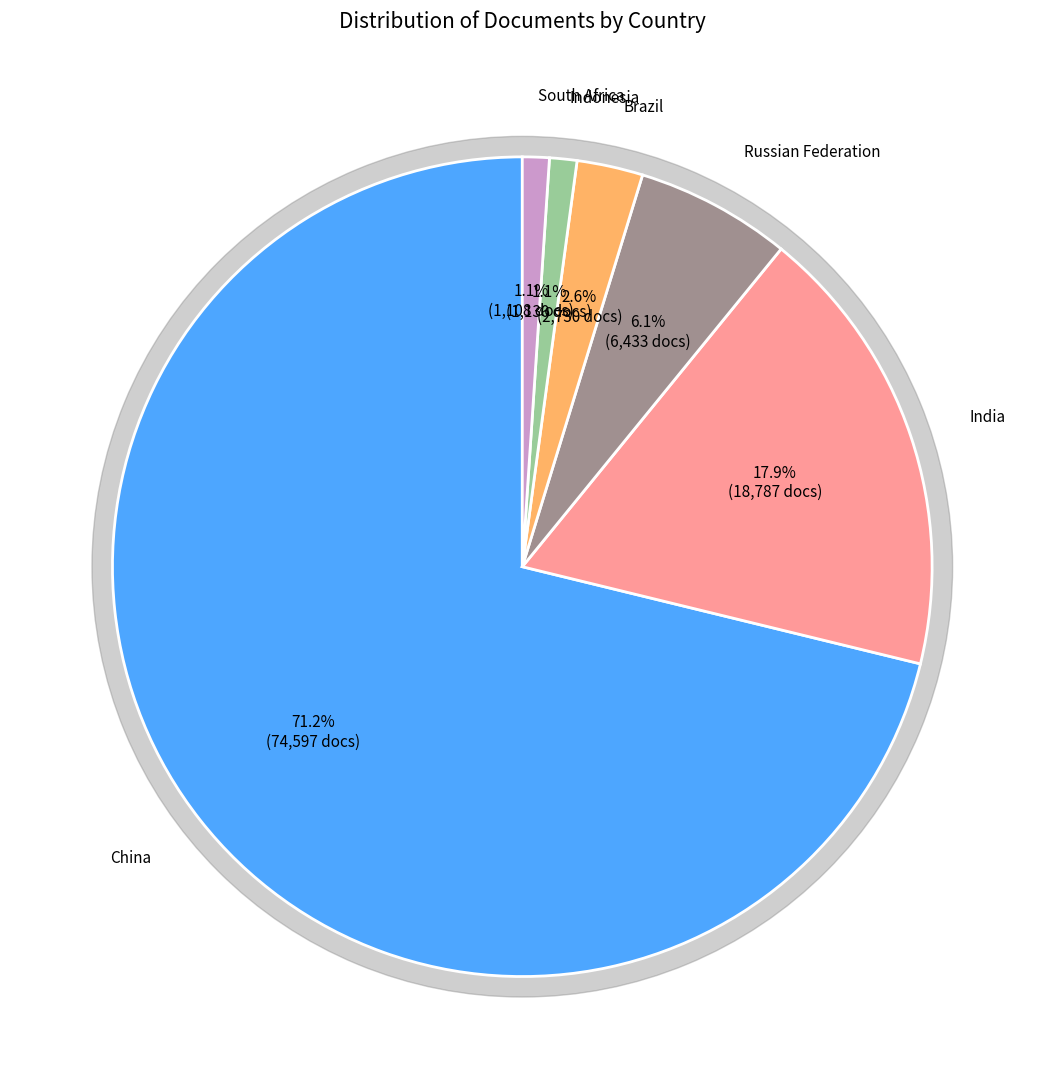

What is the smallest slice in the pie chart?

South Africa